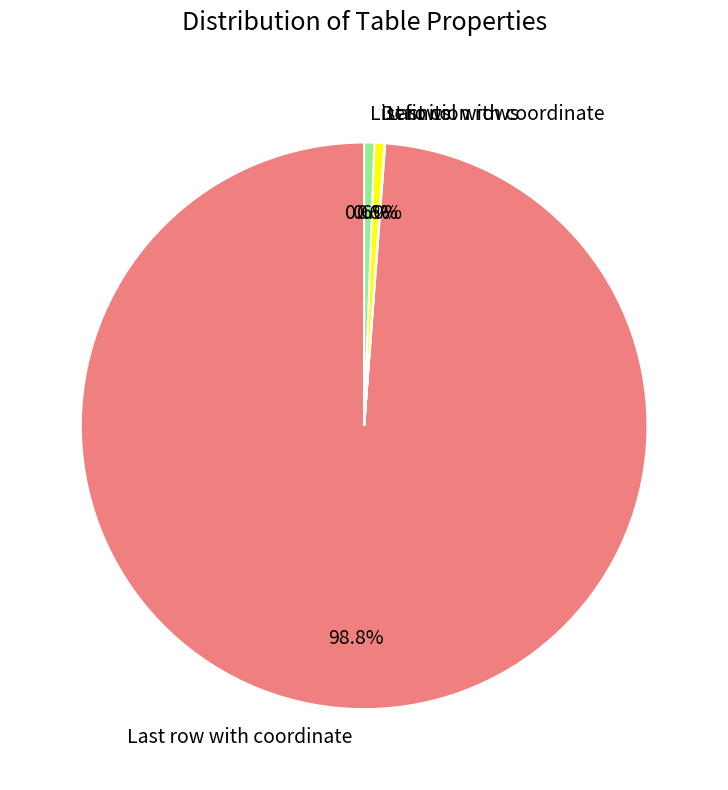

What is the largest slice in the pie chart?

Last row with coordinate